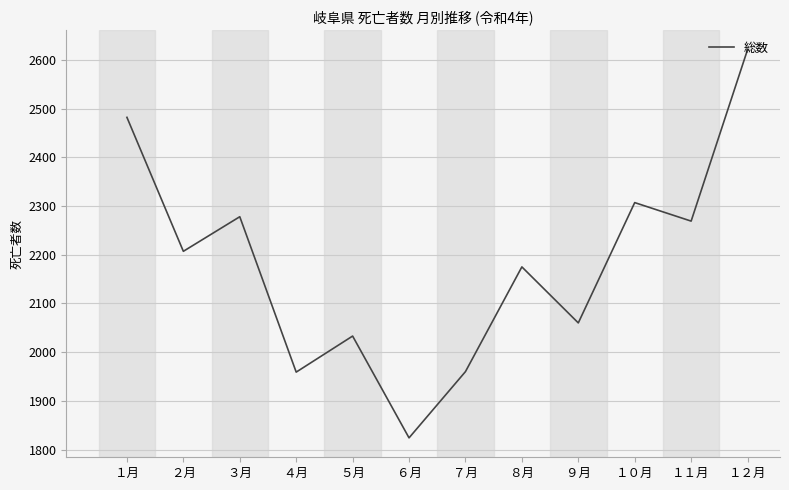

What is the maximum value shown in the chart?

2621